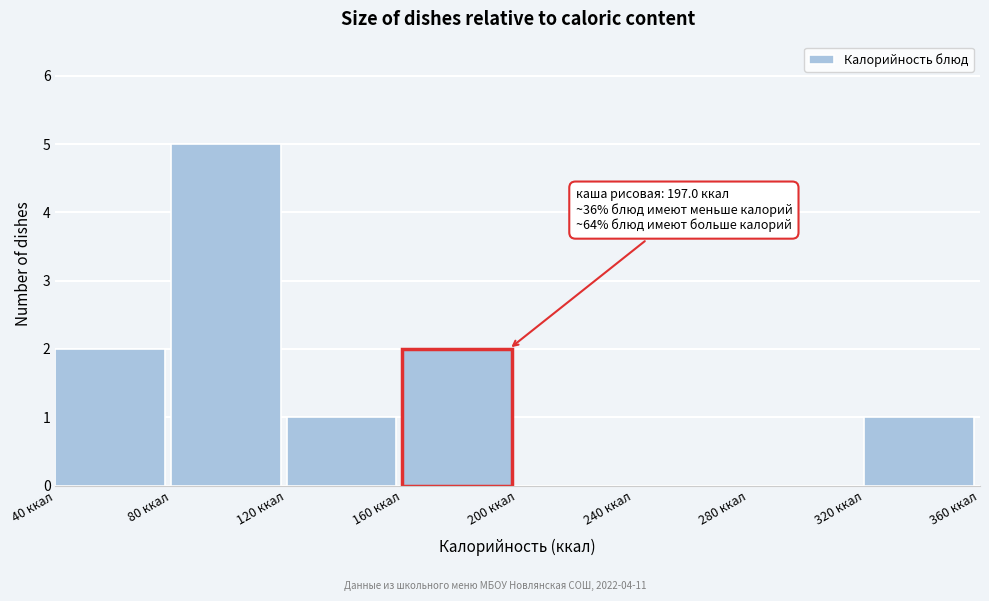

Over which range of the x-axis is the bar tallest?

80 to 120